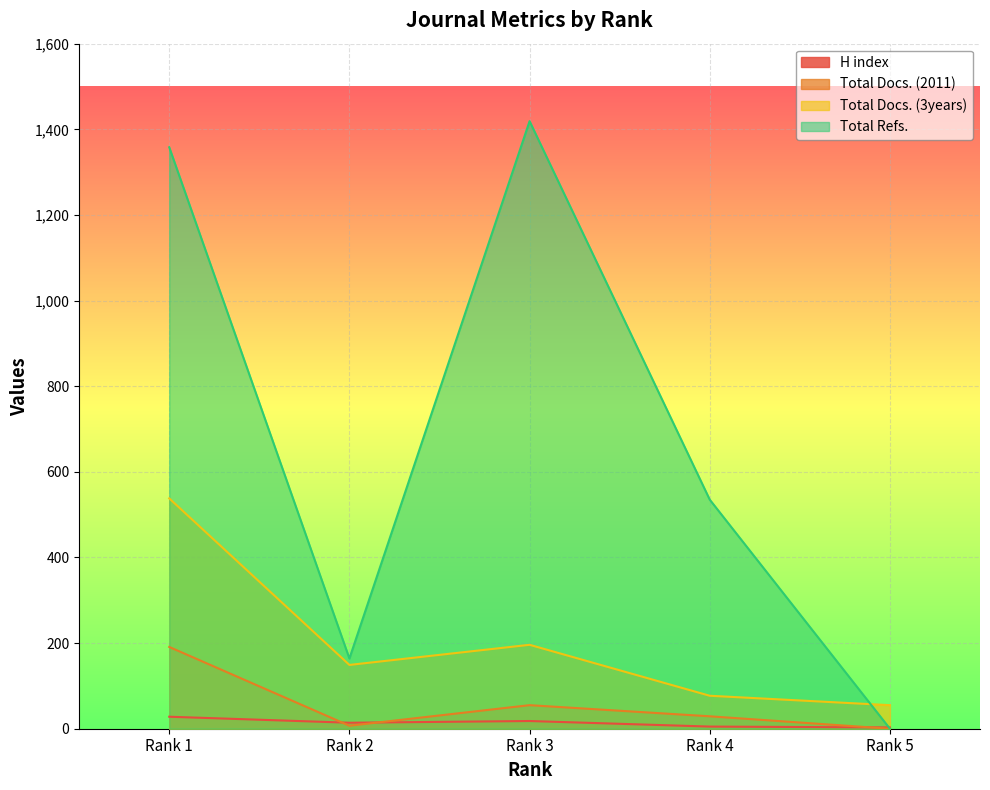

Which series has the largest range (max minus min)?

Total Refs.